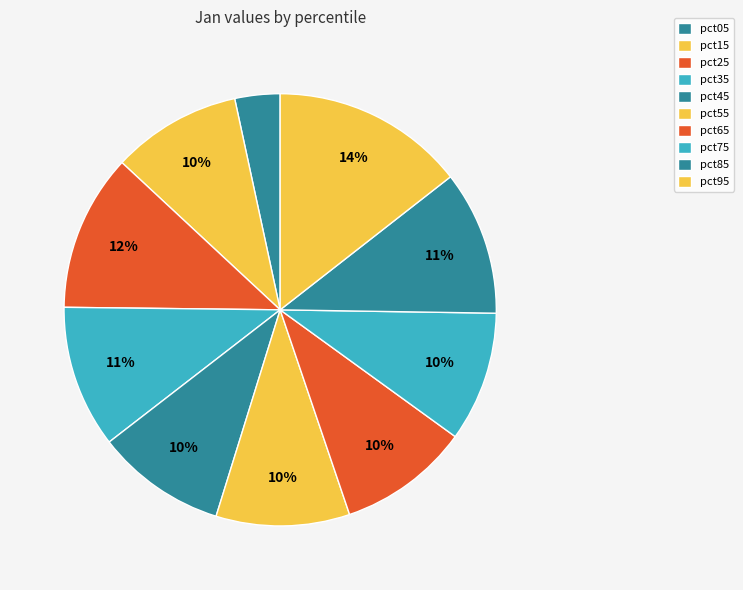

To the nearest percent, what percentage of the pie is pct95?

14%